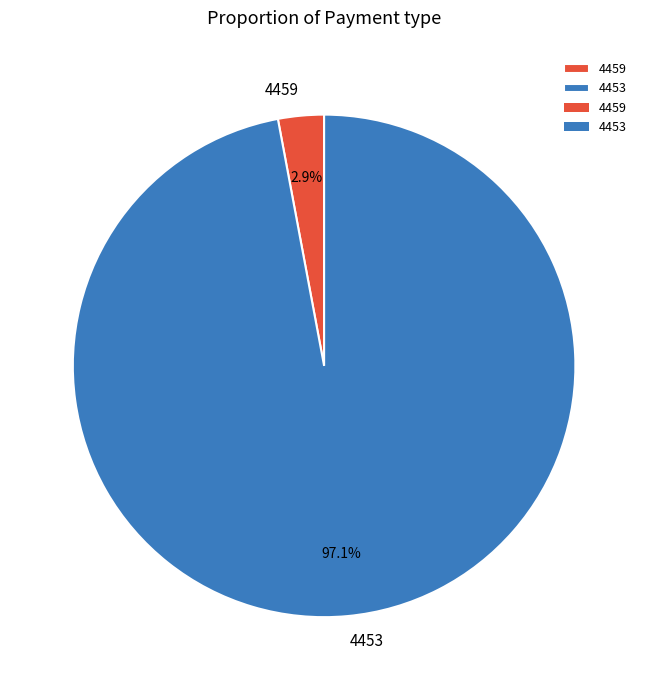

To the nearest percent, what is the difference between the 4459 and 4453 slice percentages?

94%